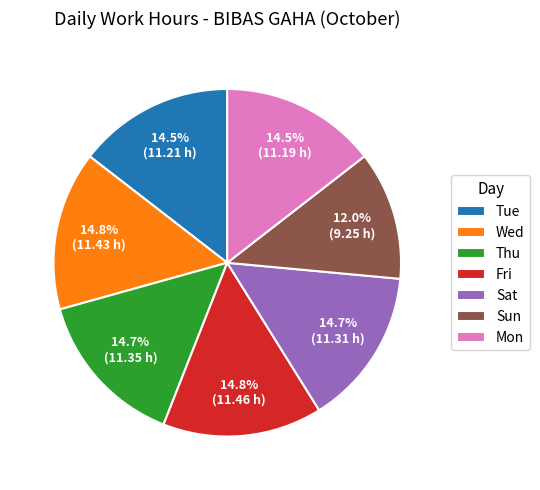

True or false: Mon accounts for 2% of the total.

False